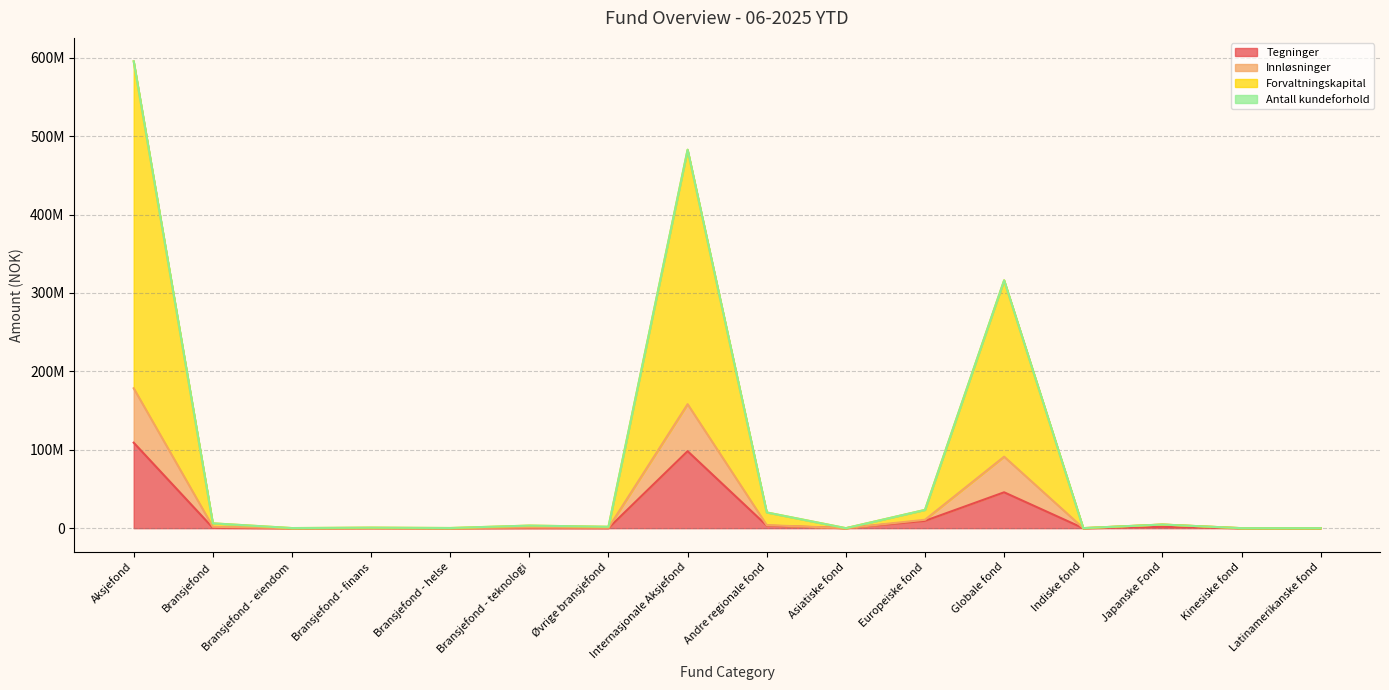

The value of Antall kundeforhold at Bransjefond - helse is 70237.0. True or false?

True